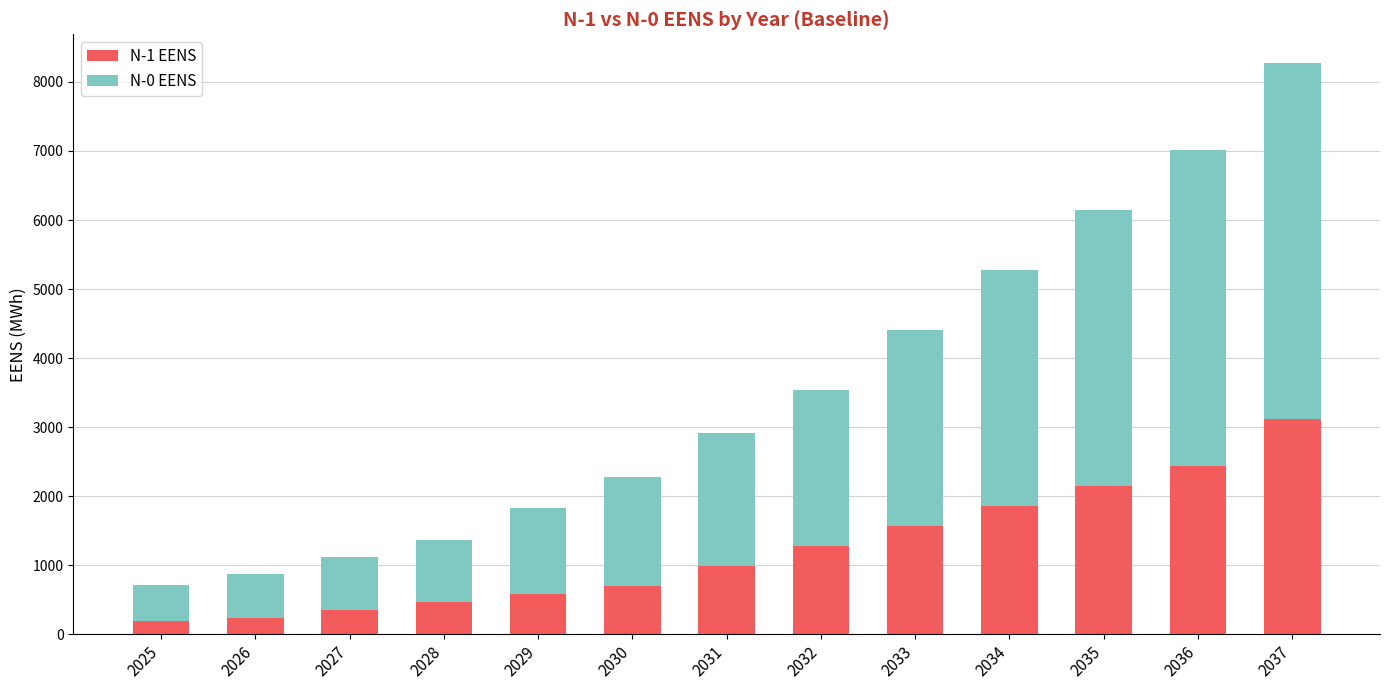

Are the bars grouped side by side (vs. stacked)?

No